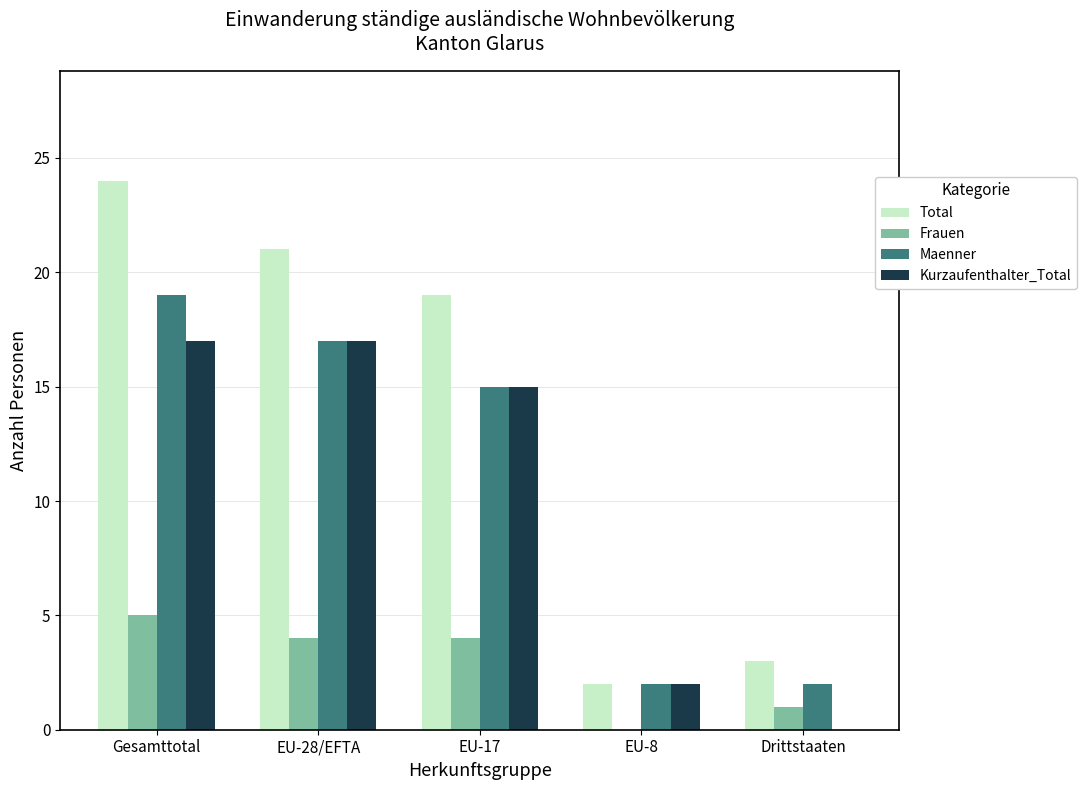

What is the greatest value displayed?

24